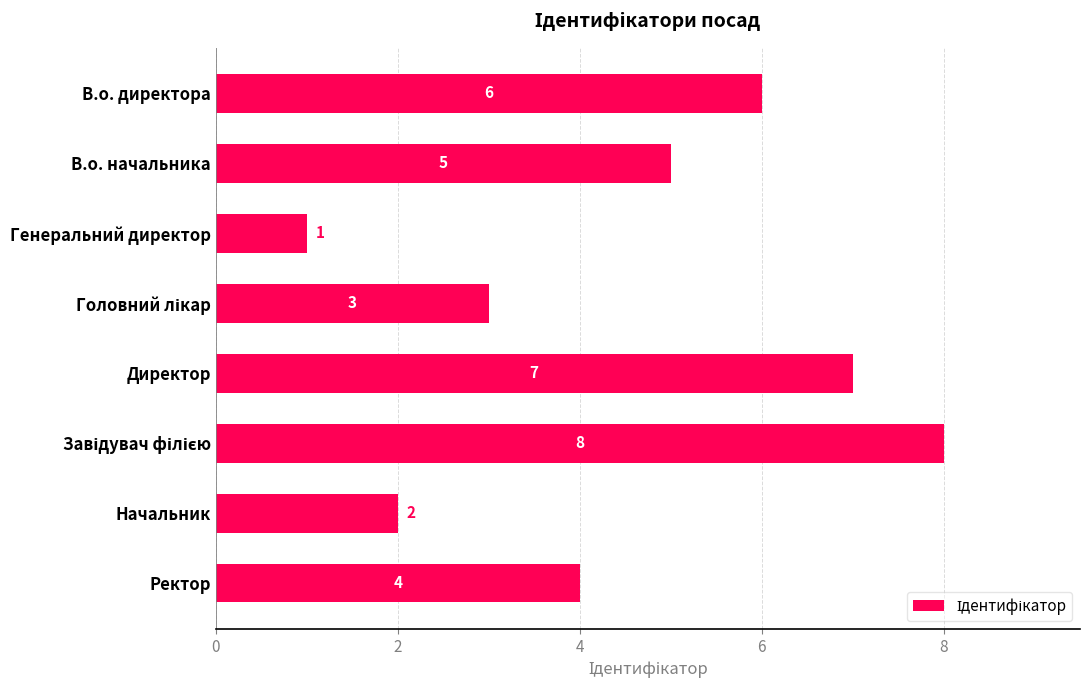

Which has a higher value, Директор or В.о. начальника?

Директор